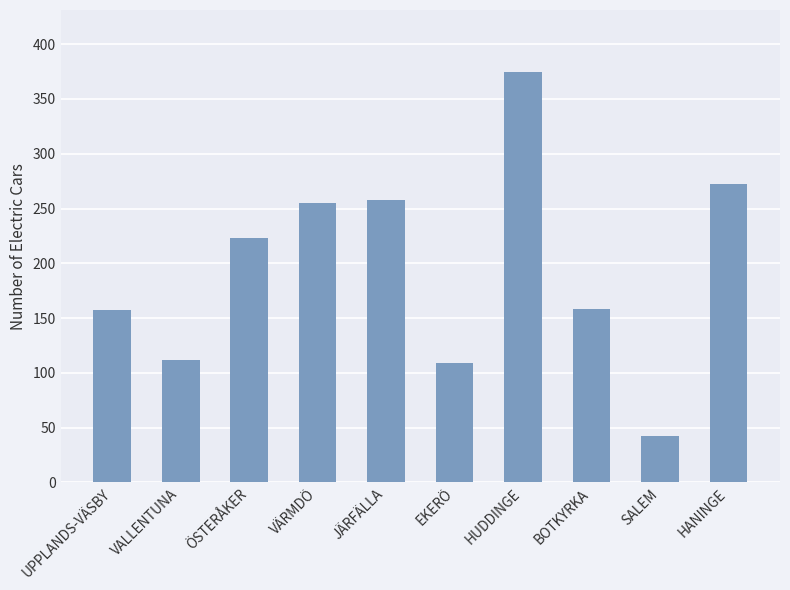

Where is the data nearest to the value 208?

ÖSTERÅKER